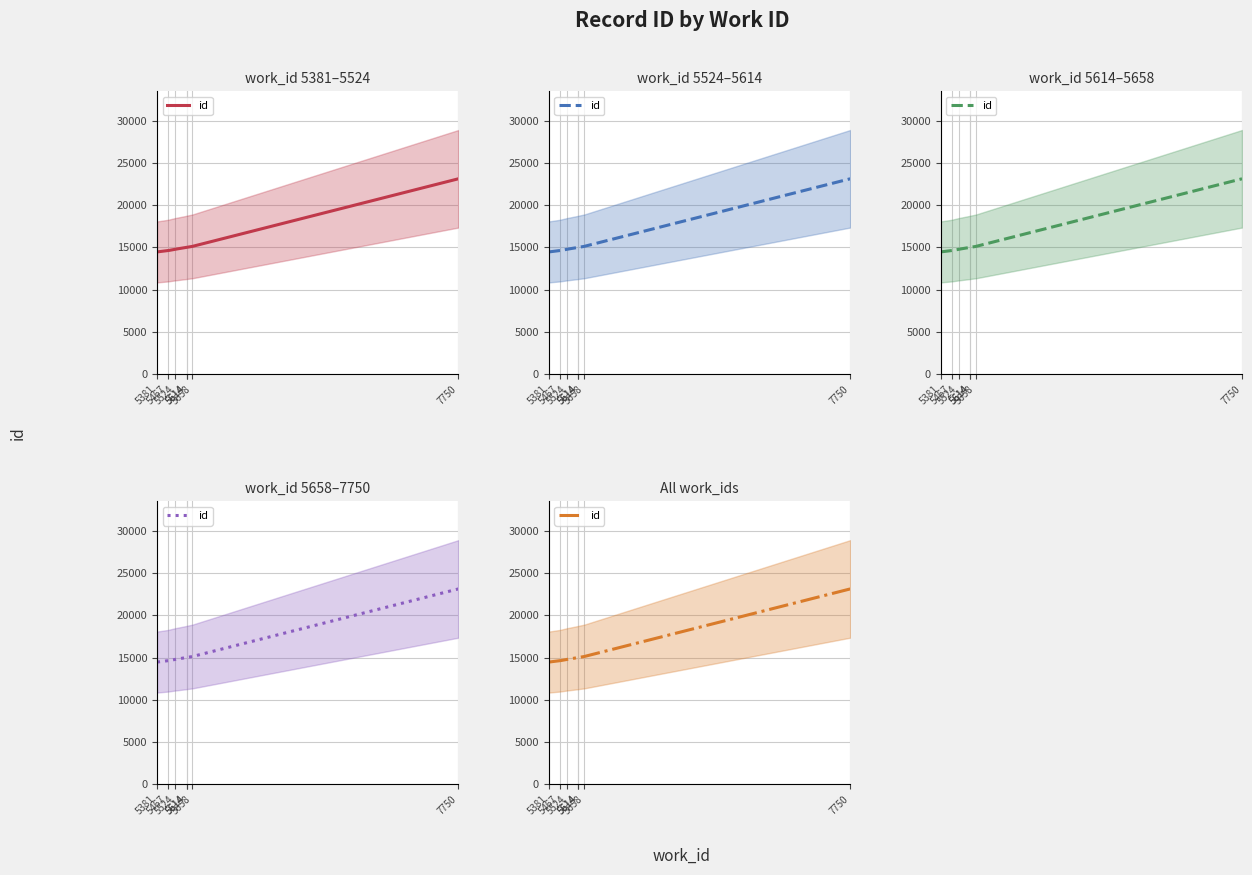

Which has a higher value, 5524 or 7750?

7750